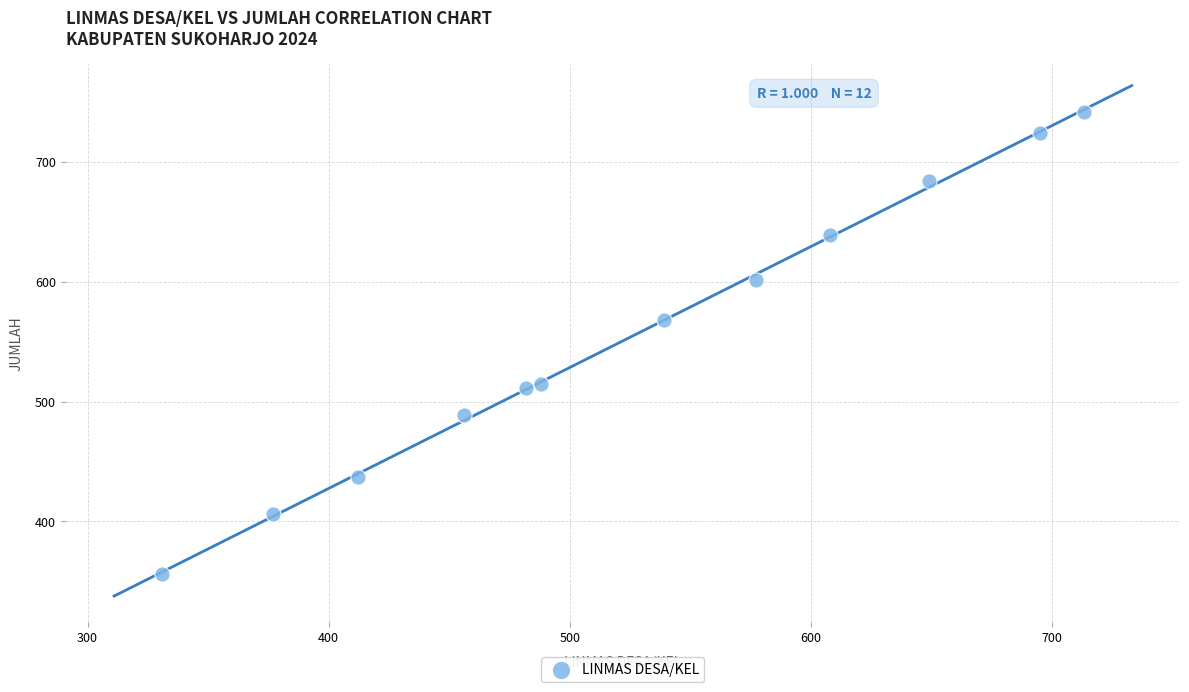

What is the range of X values (max minus min)?

382